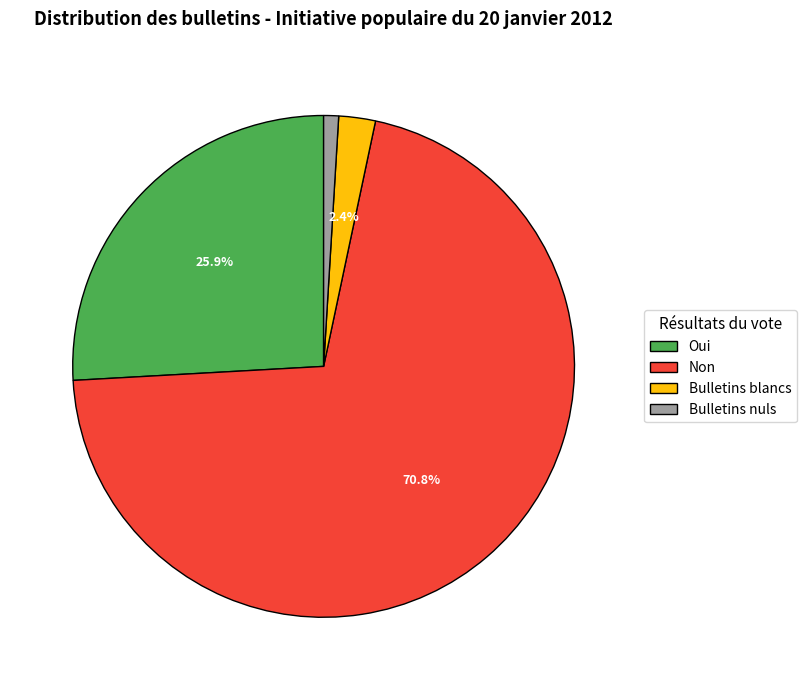

Do Oui and Non together represent more than half of the pie?

Yes